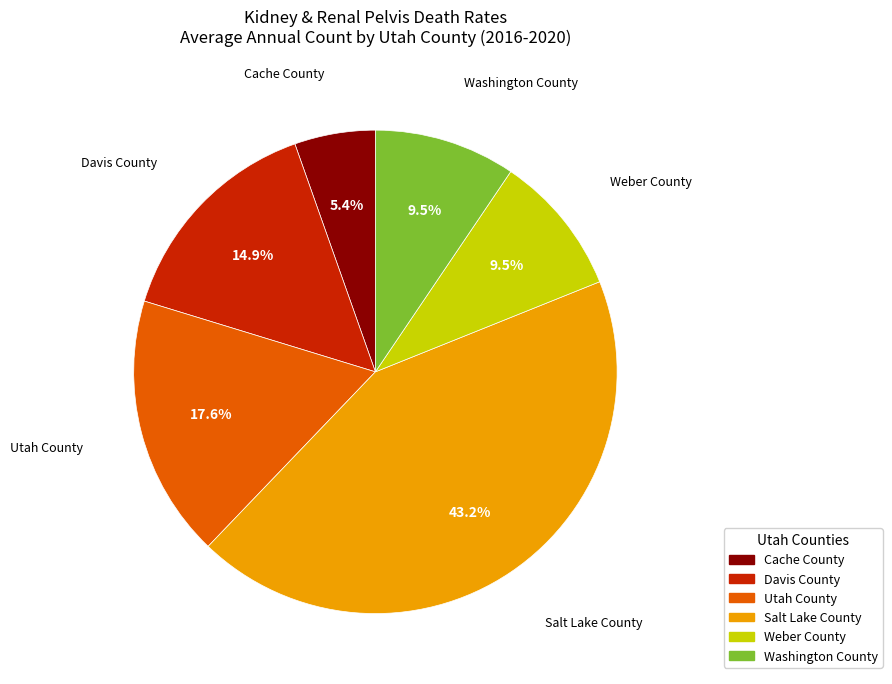

Is the sum of Utah County and Cache County greater than half?

No